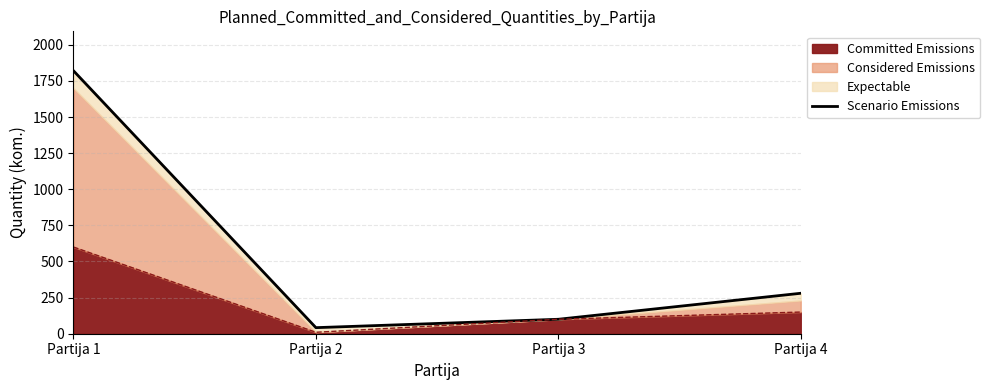

What is the value of the 4th point from the left?

280